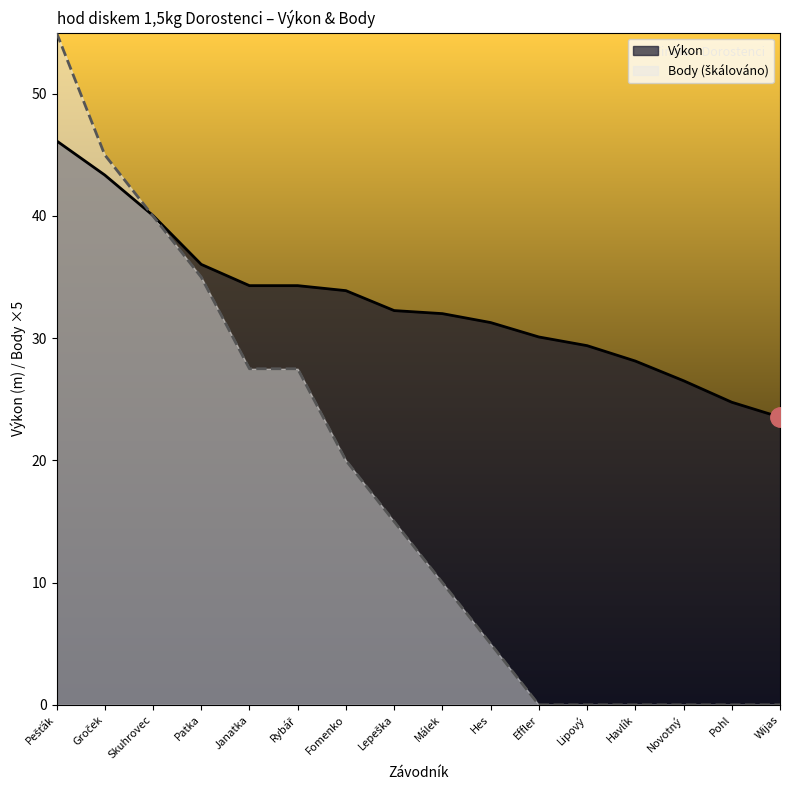

What is the highest value of the Výkon series?

46.1